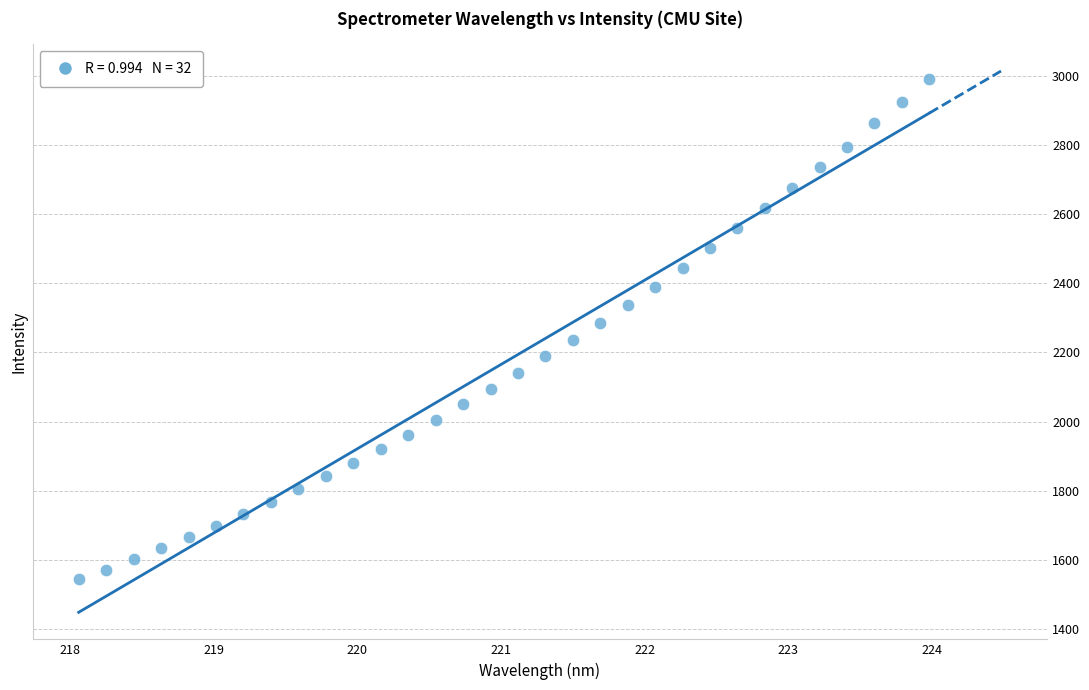

What is the range of X values (max minus min)?

5.9